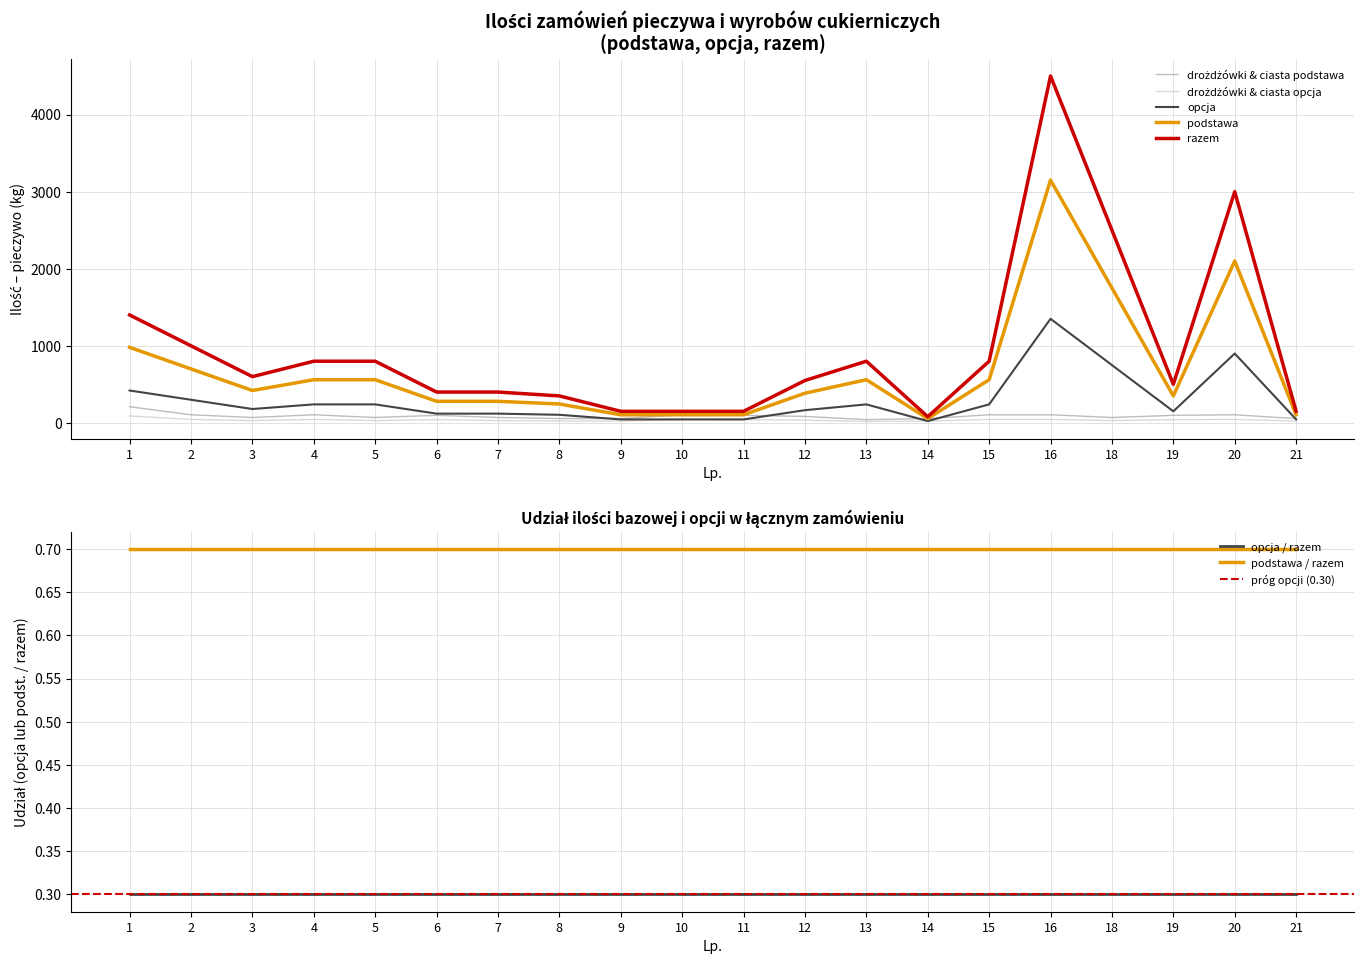

What is the value of the drożdżówki & ciasta podstawa point at the 12th from the left?

84